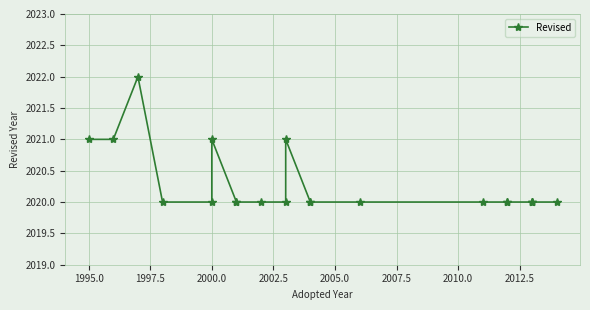

What is the difference between the maximum and minimum values?

2